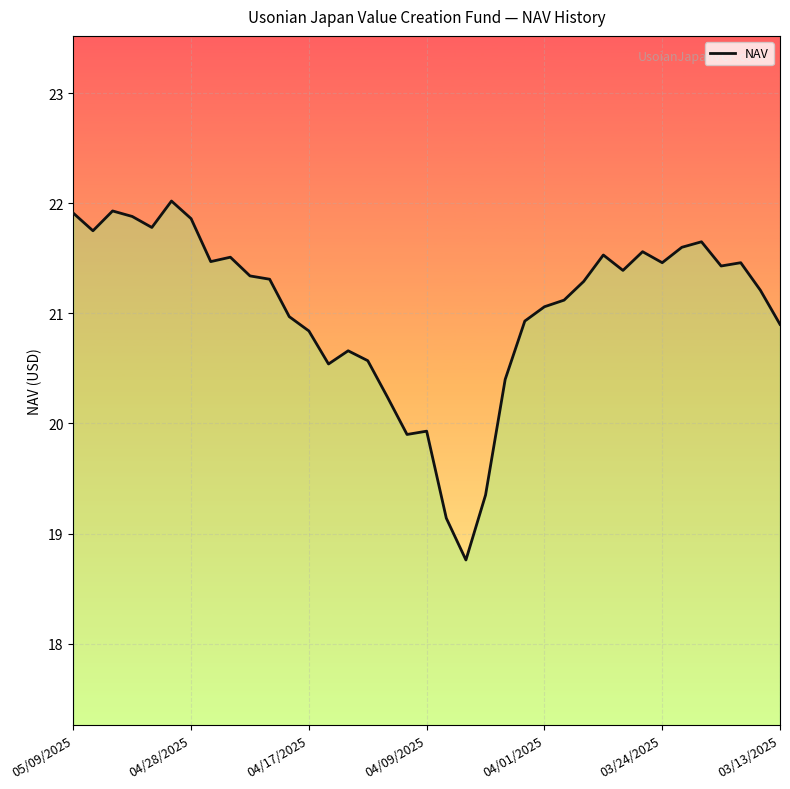

What is the difference between the maximum and minimum values?

3.3